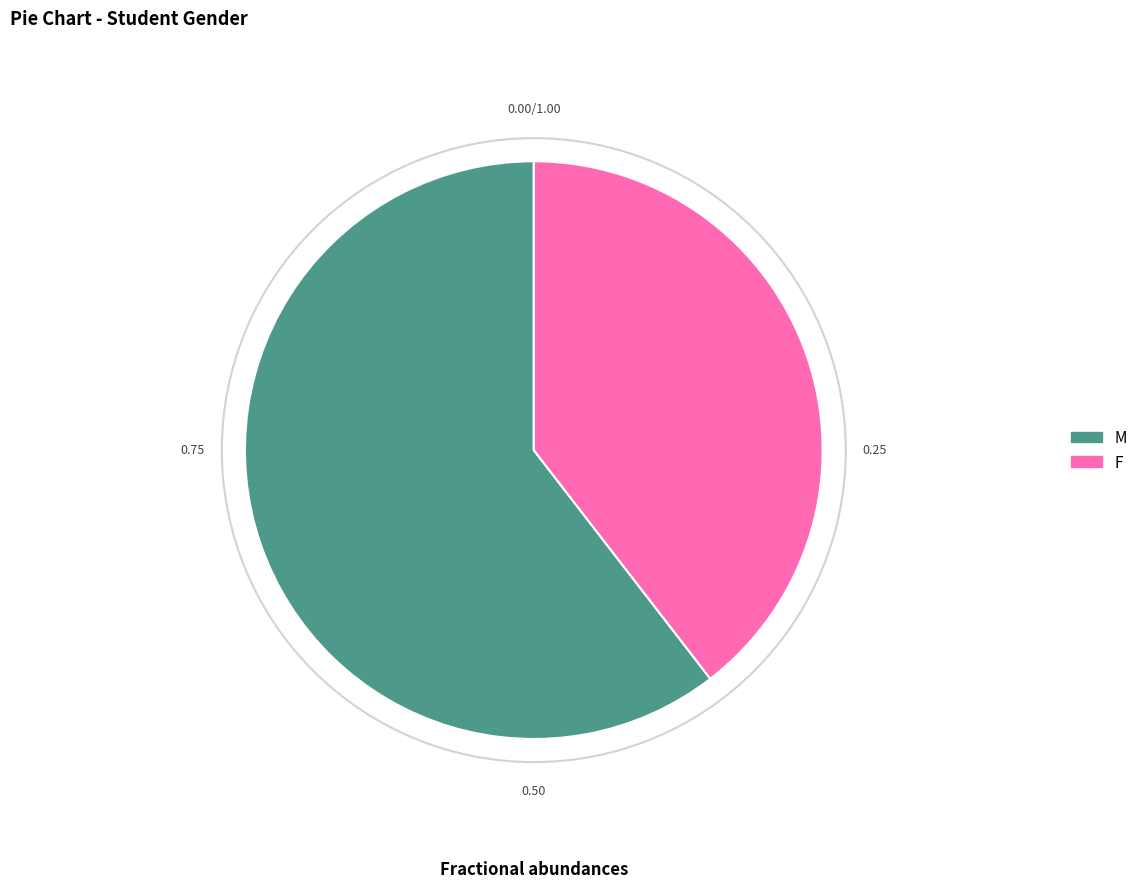

Which has a higher value, M or F?

M